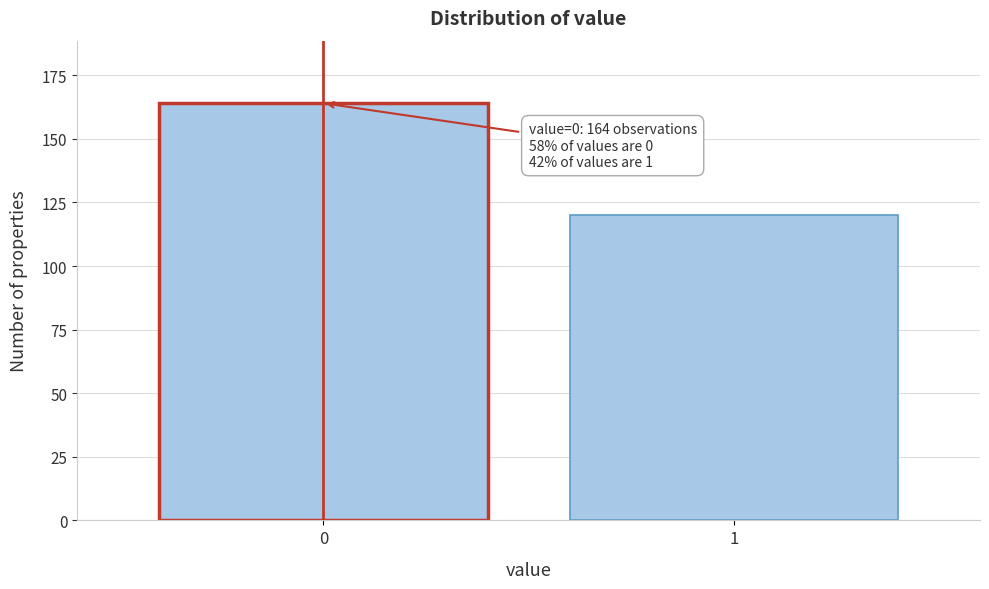

Reading right to left, what are all the values shown in this chart?

1=120	0=164